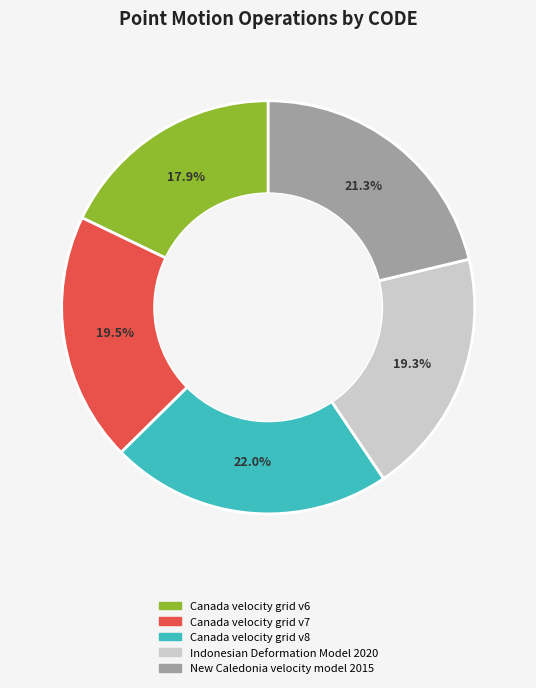

Does New Caledonia velocity model 2015 account for over 50% of the chart?

No